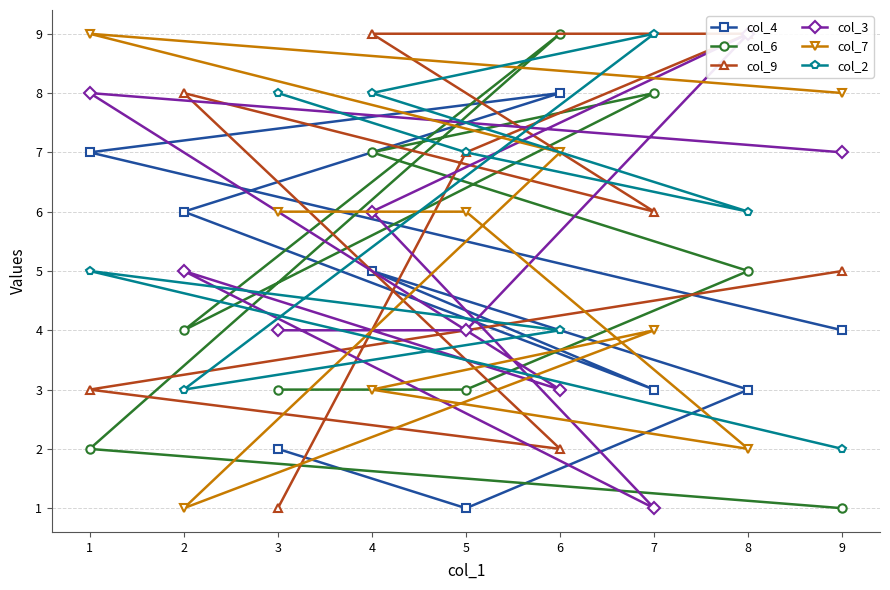

What is the average value of the col_2 series?

6